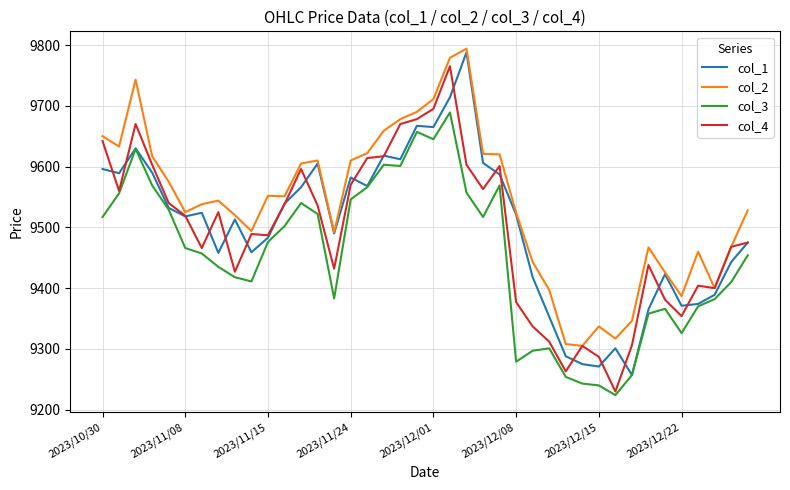

True or false: col_1 has more than 2 points higher than both neighbors.

True